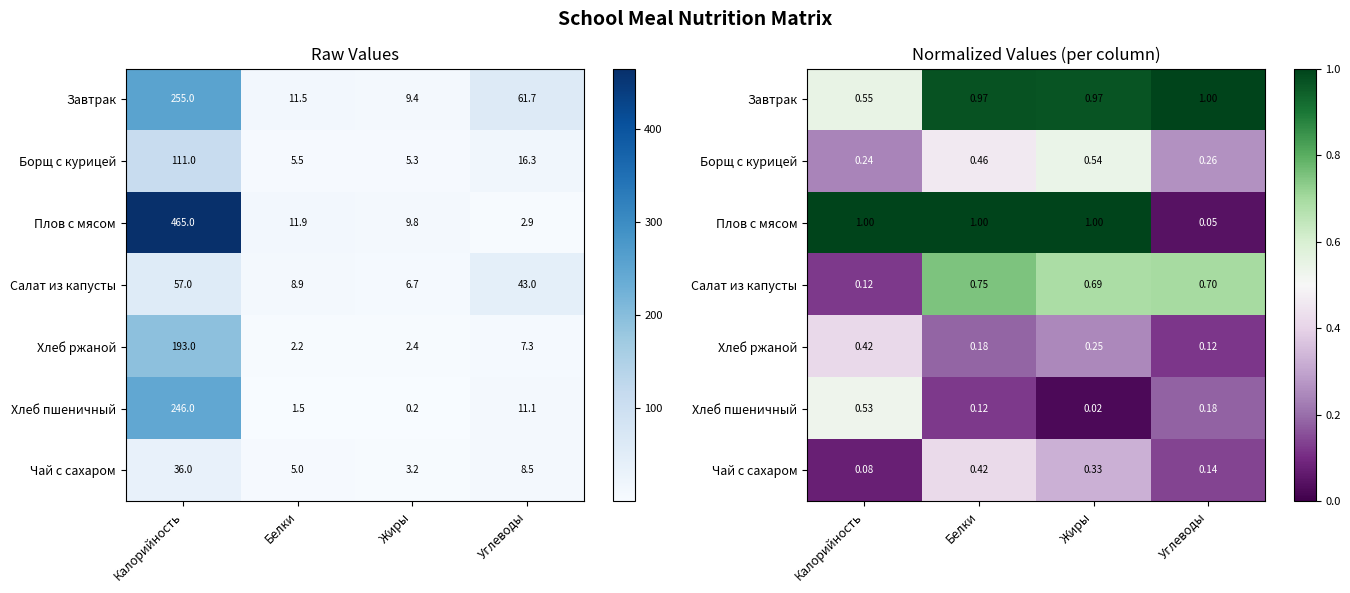

At how many categories does at least one series exceed 0?

4